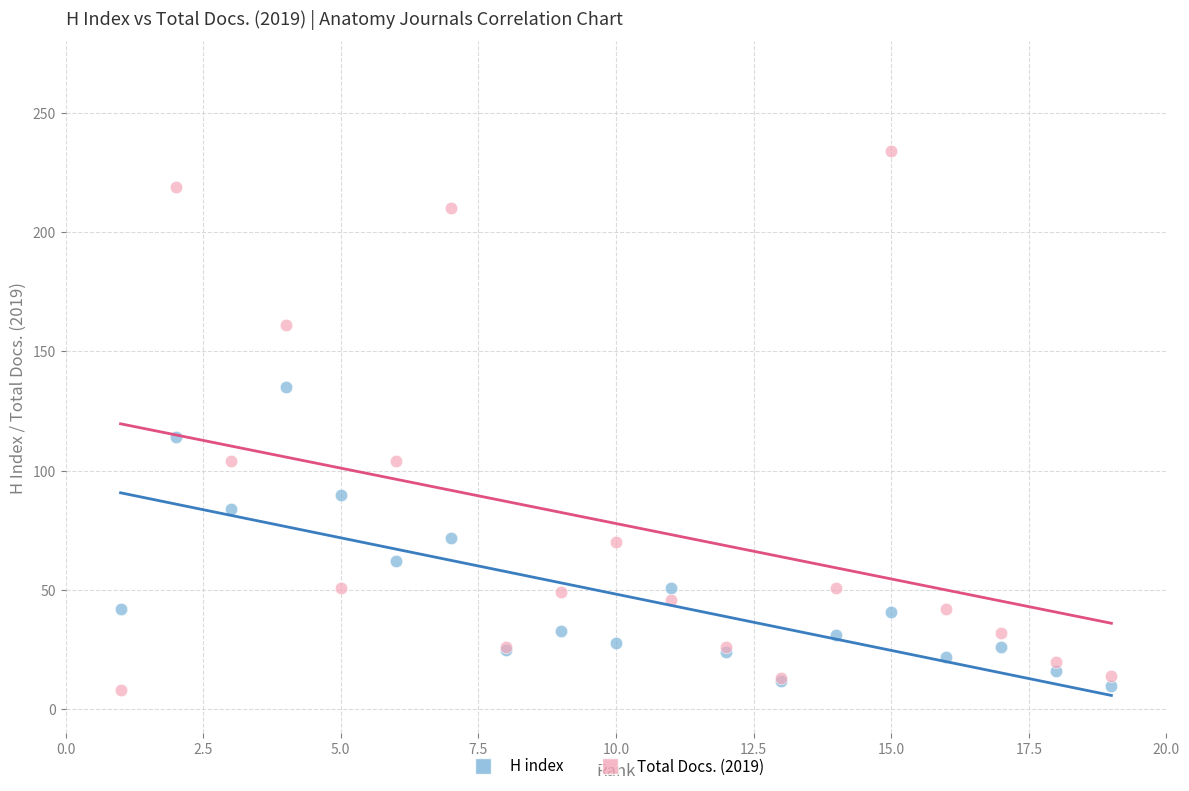

Across all series, what Y value is closest to 121?

114